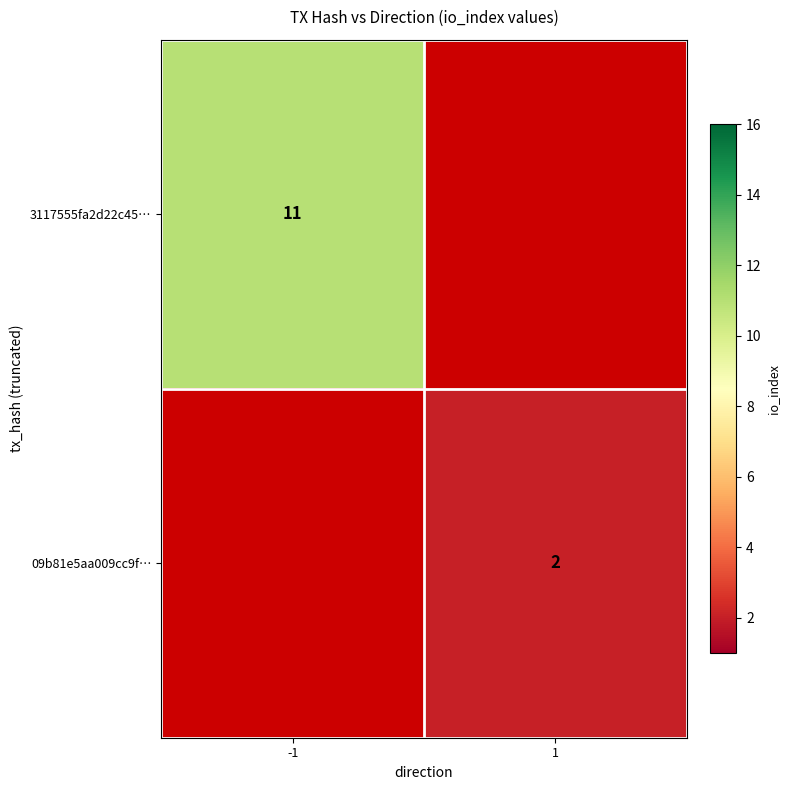

True or false: 09b81e5aa009cc9f… has a value of 2 at 1.

True